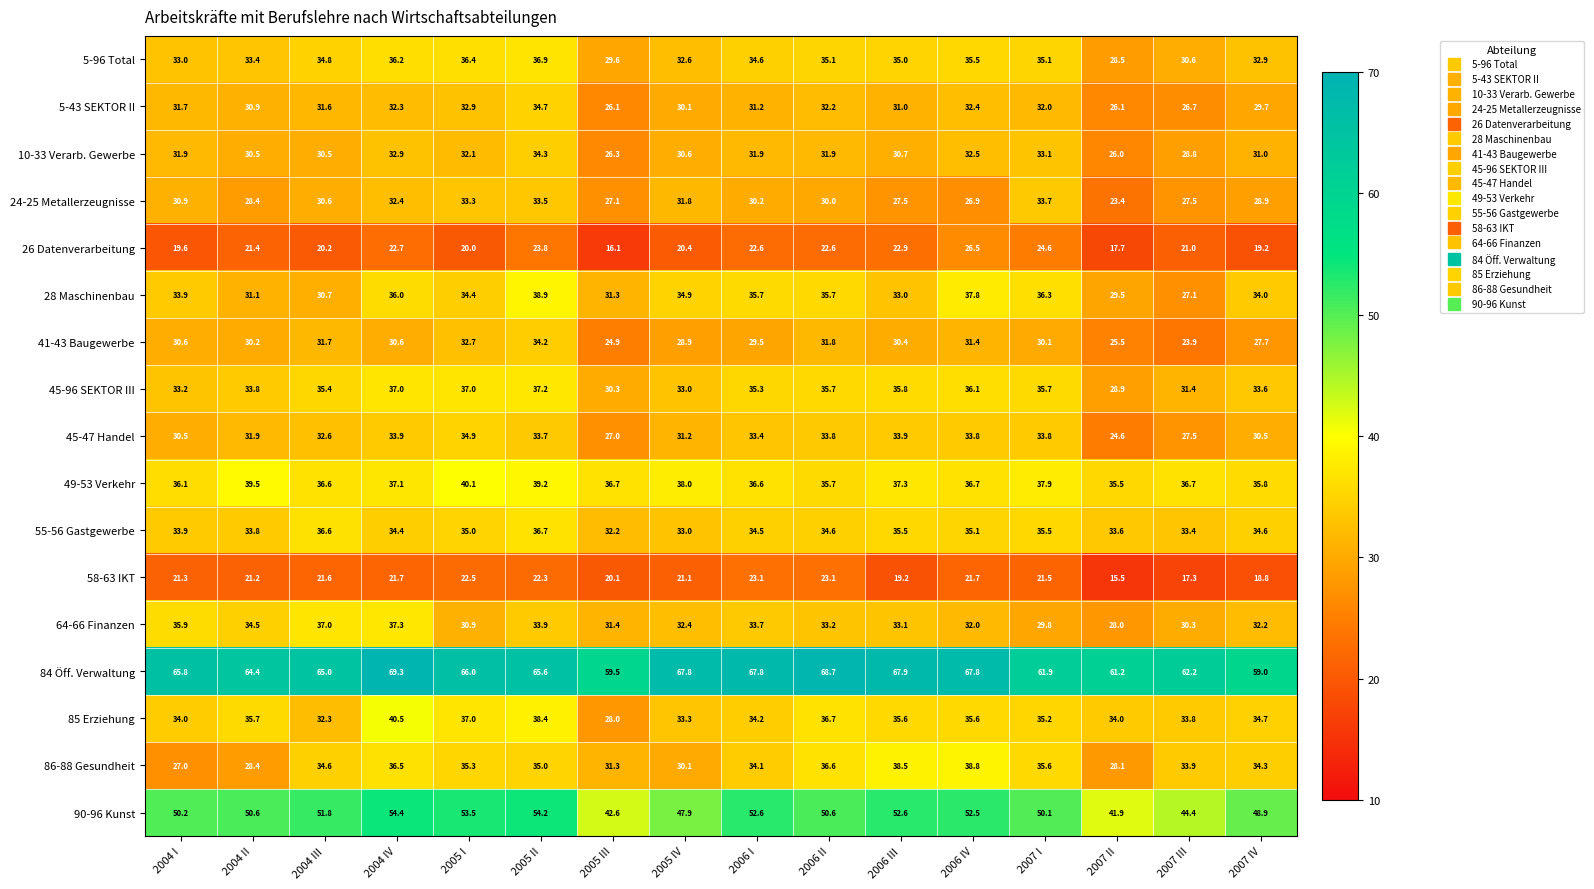

What is the spread (max minus min) of values at 2006 IV?

46.1